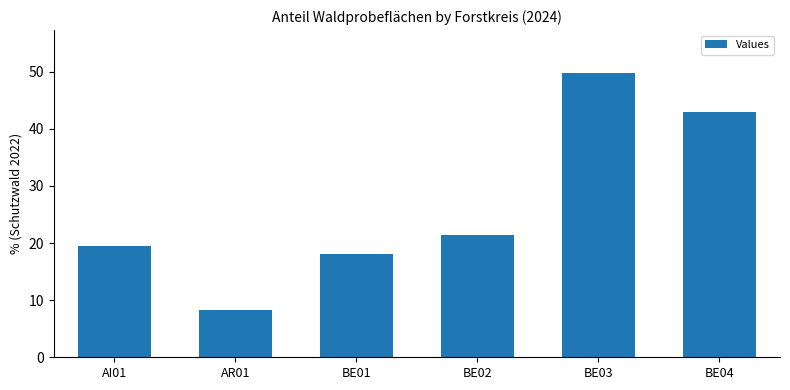

Rank the categories by value from lowest to highest.

AR01, BE01, AI01, BE02, BE04, BE03